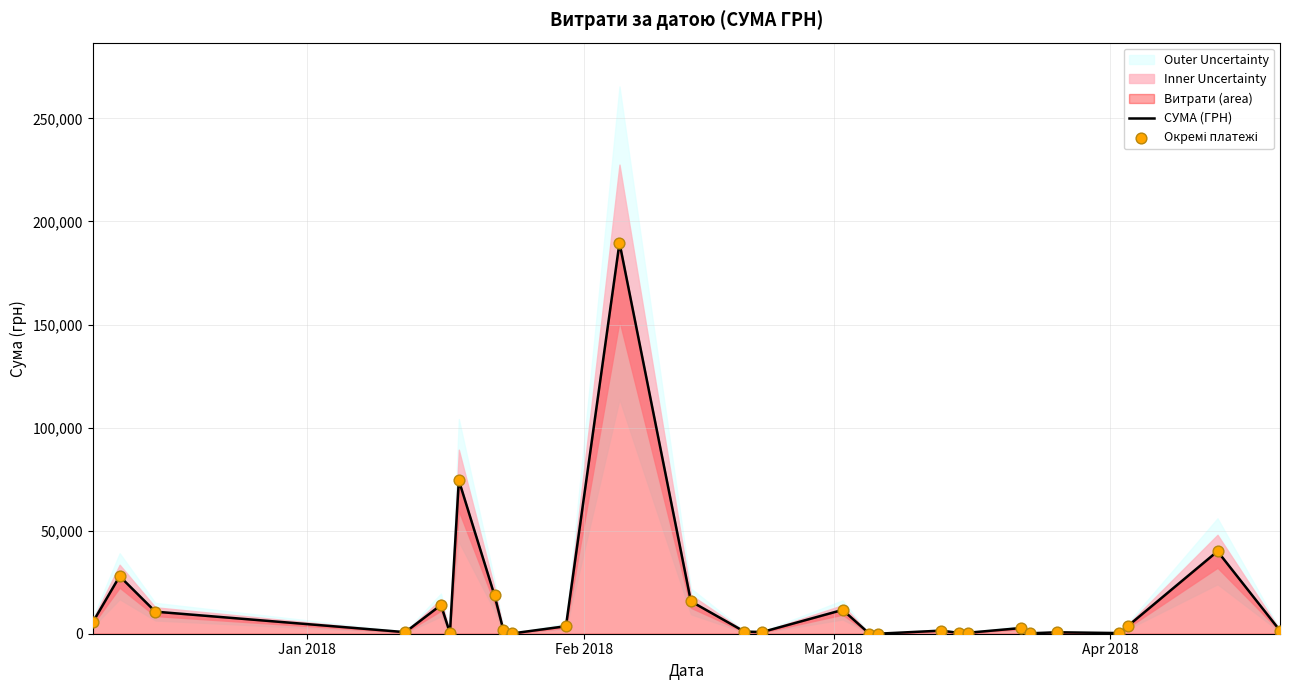

At how many categories does at least one series exceed 178271?

1